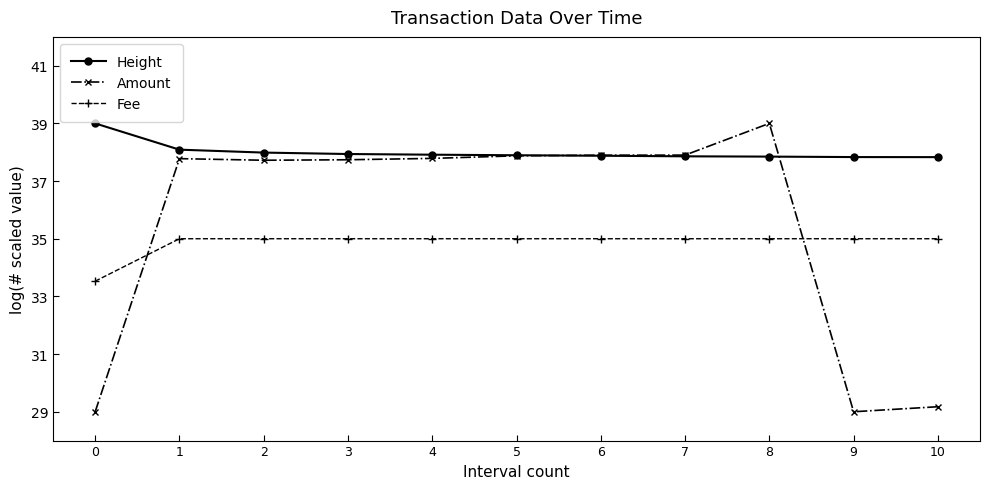

Rank the series by their average value, from highest to lowest.

Height, Amount, Fee